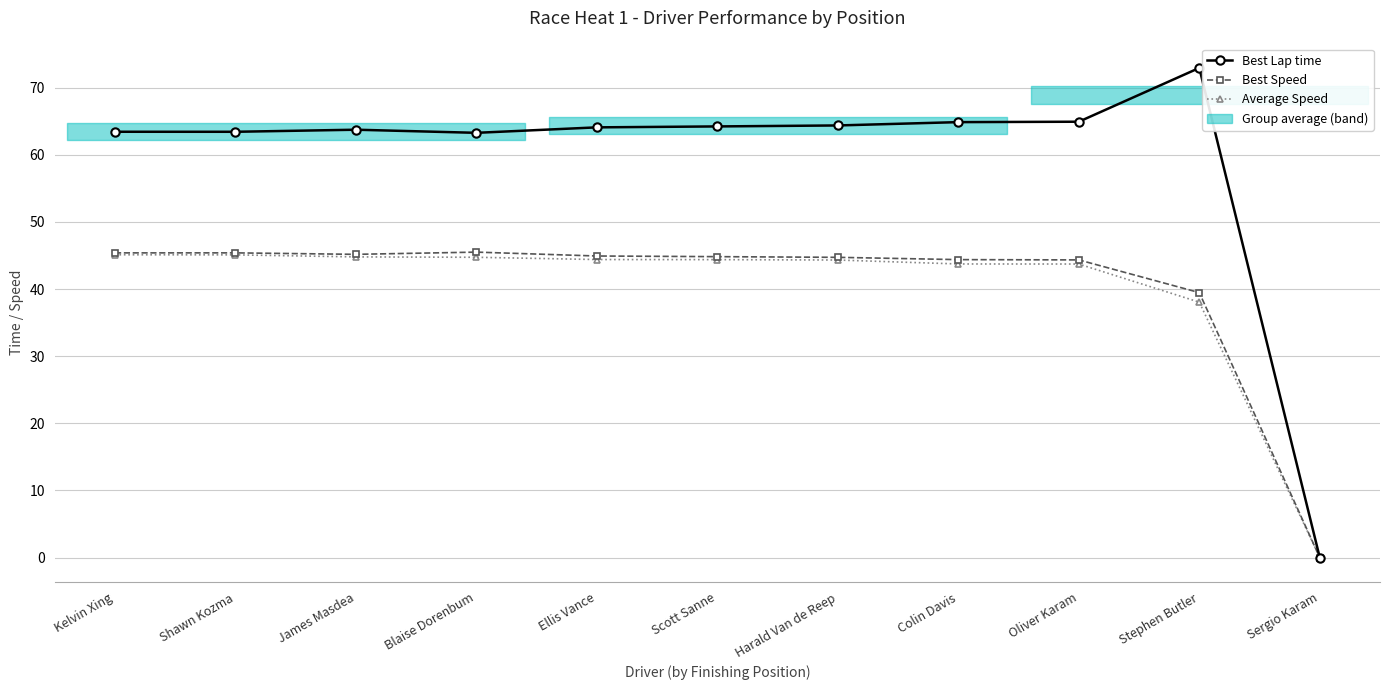

What is the maximum value for Best Lap time?

73.0